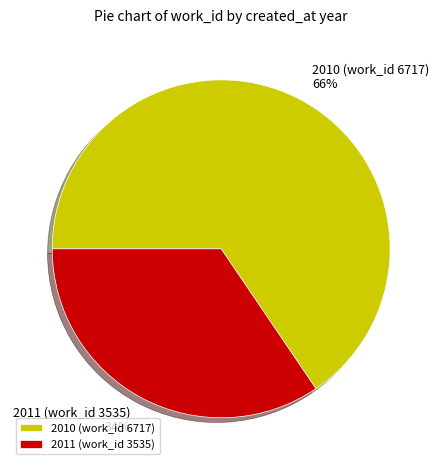

Combined, do 2010 (work_id 6717) and 2011 (work_id 3535) account for over 50%?

Yes